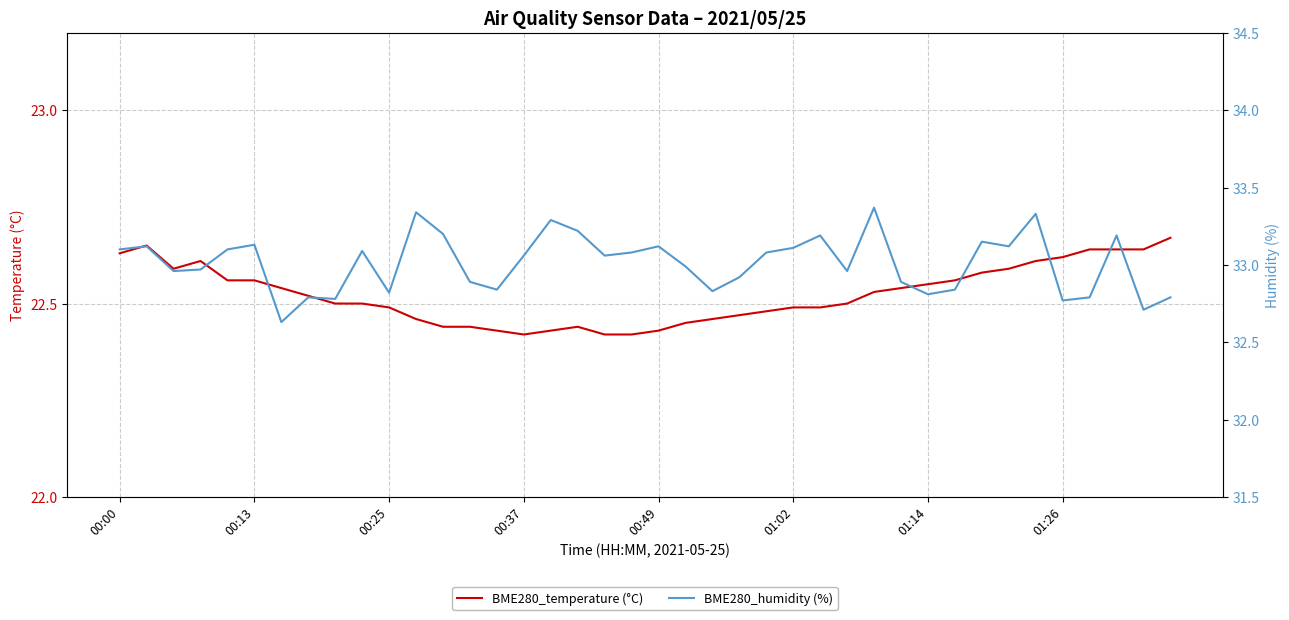

At 13, list the series in order from smallest to largest.

BME280_temperature (°C), BME280_humidity (%)